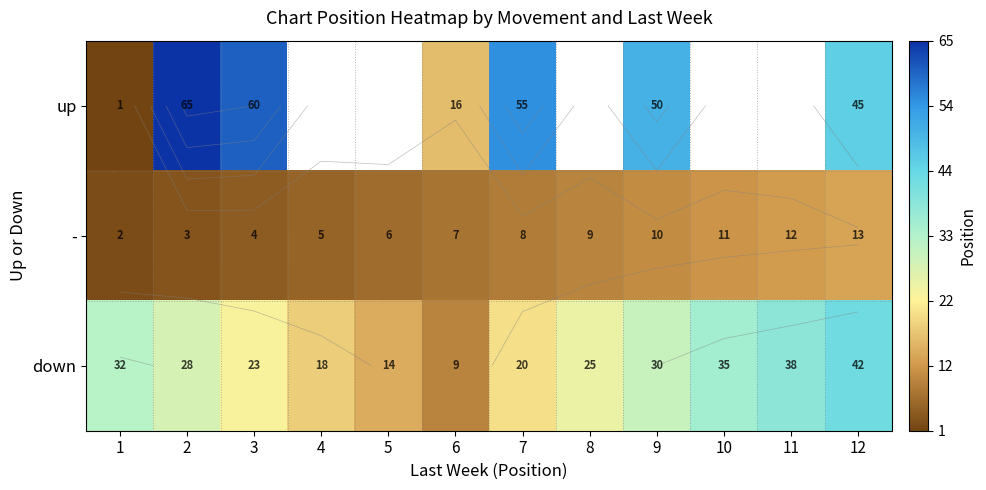

List the labels in order of down value, largest first.

12, 11, 10, 1, 9, 2, 8, 3, 7, 4, 5, 6